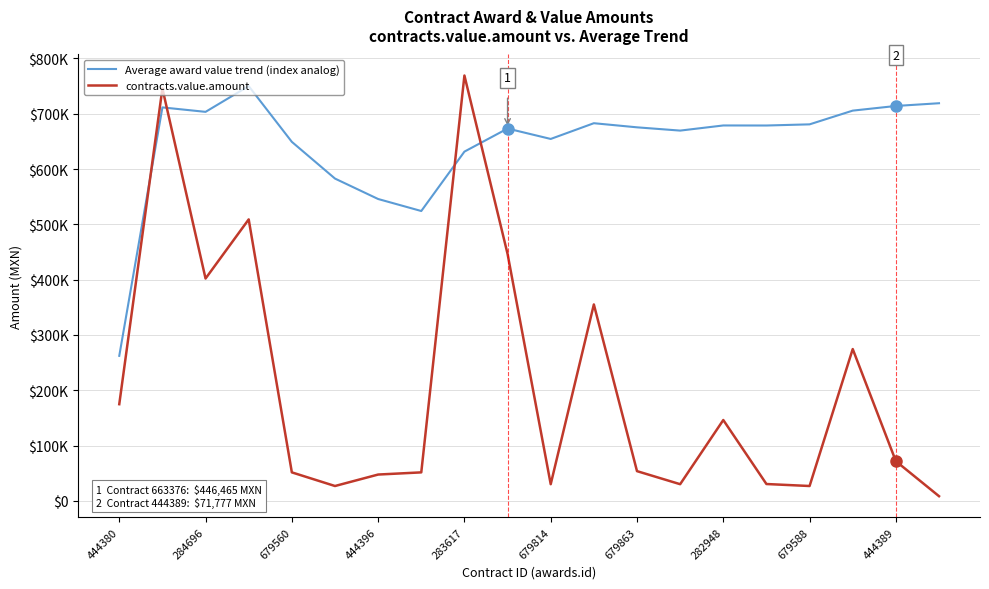

Reading left to right, transcribe all the data shown in this chart.

Average award value trend (index analog): 262230.5	711376.9	703321.4	749910.7	649080.8	582715.4	545766.9	524055.6	631422.5	673144.7	654342.7	682800.3	675350.5	669442.5	678731.1	678643.4	680726.0	705548.9	713970.6	718909.6
contracts.value.amount: 174820.4	745612.0	402000.0	508908.5	51560.0	26908.0	47629.5	51560.0	769010.0	446465.0	30180.0	355117.3	53793.7	30180.0	146198.0	30500.0	26908.0	274500.0	71777.0	8500.0